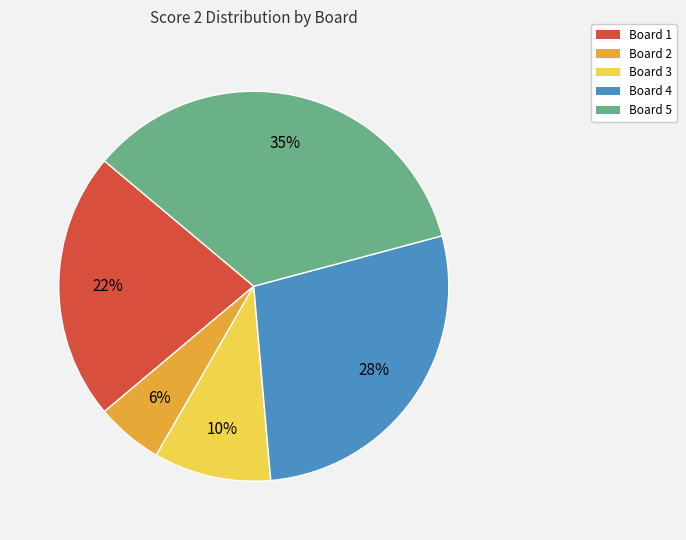

To the nearest percent, what is the average slice percentage?

20%